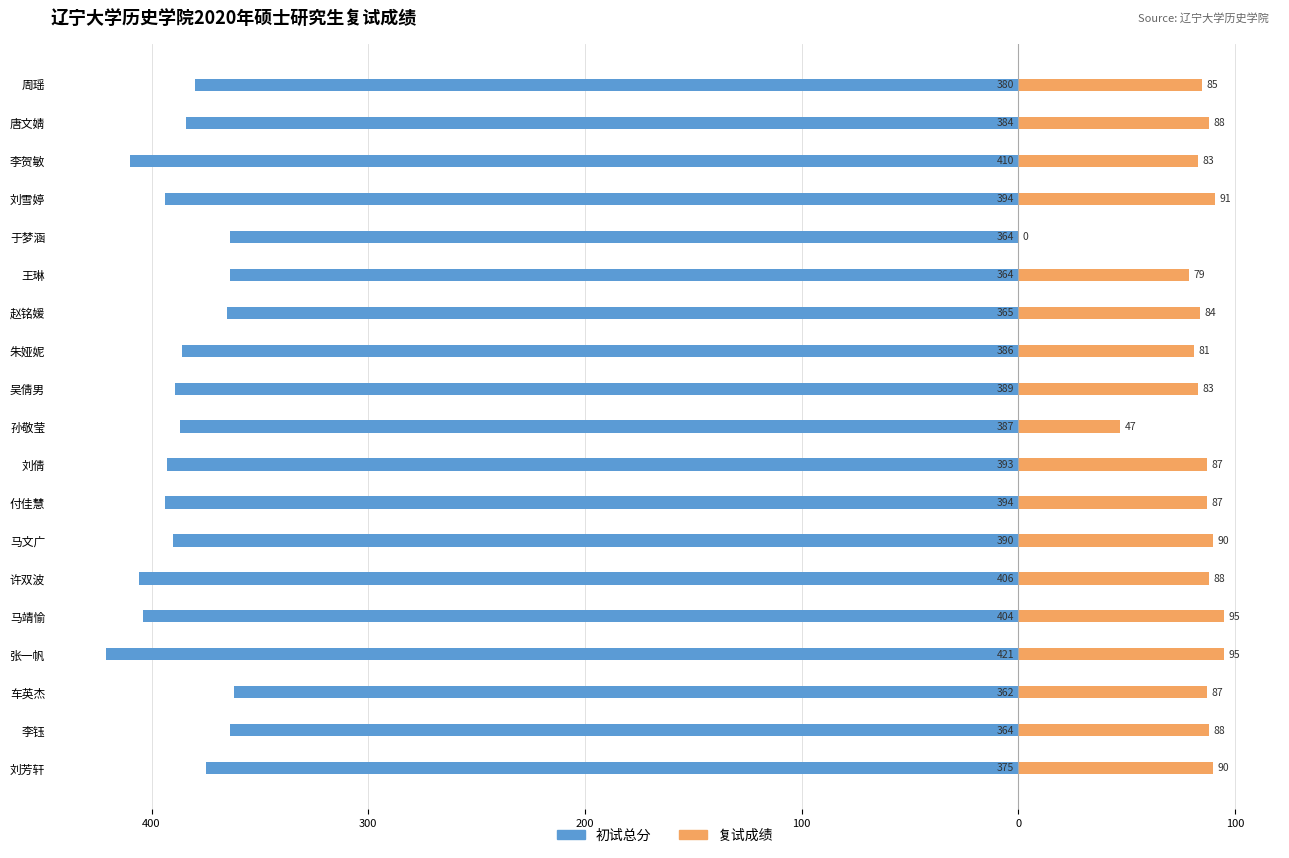

How many bars are there in each group?

2